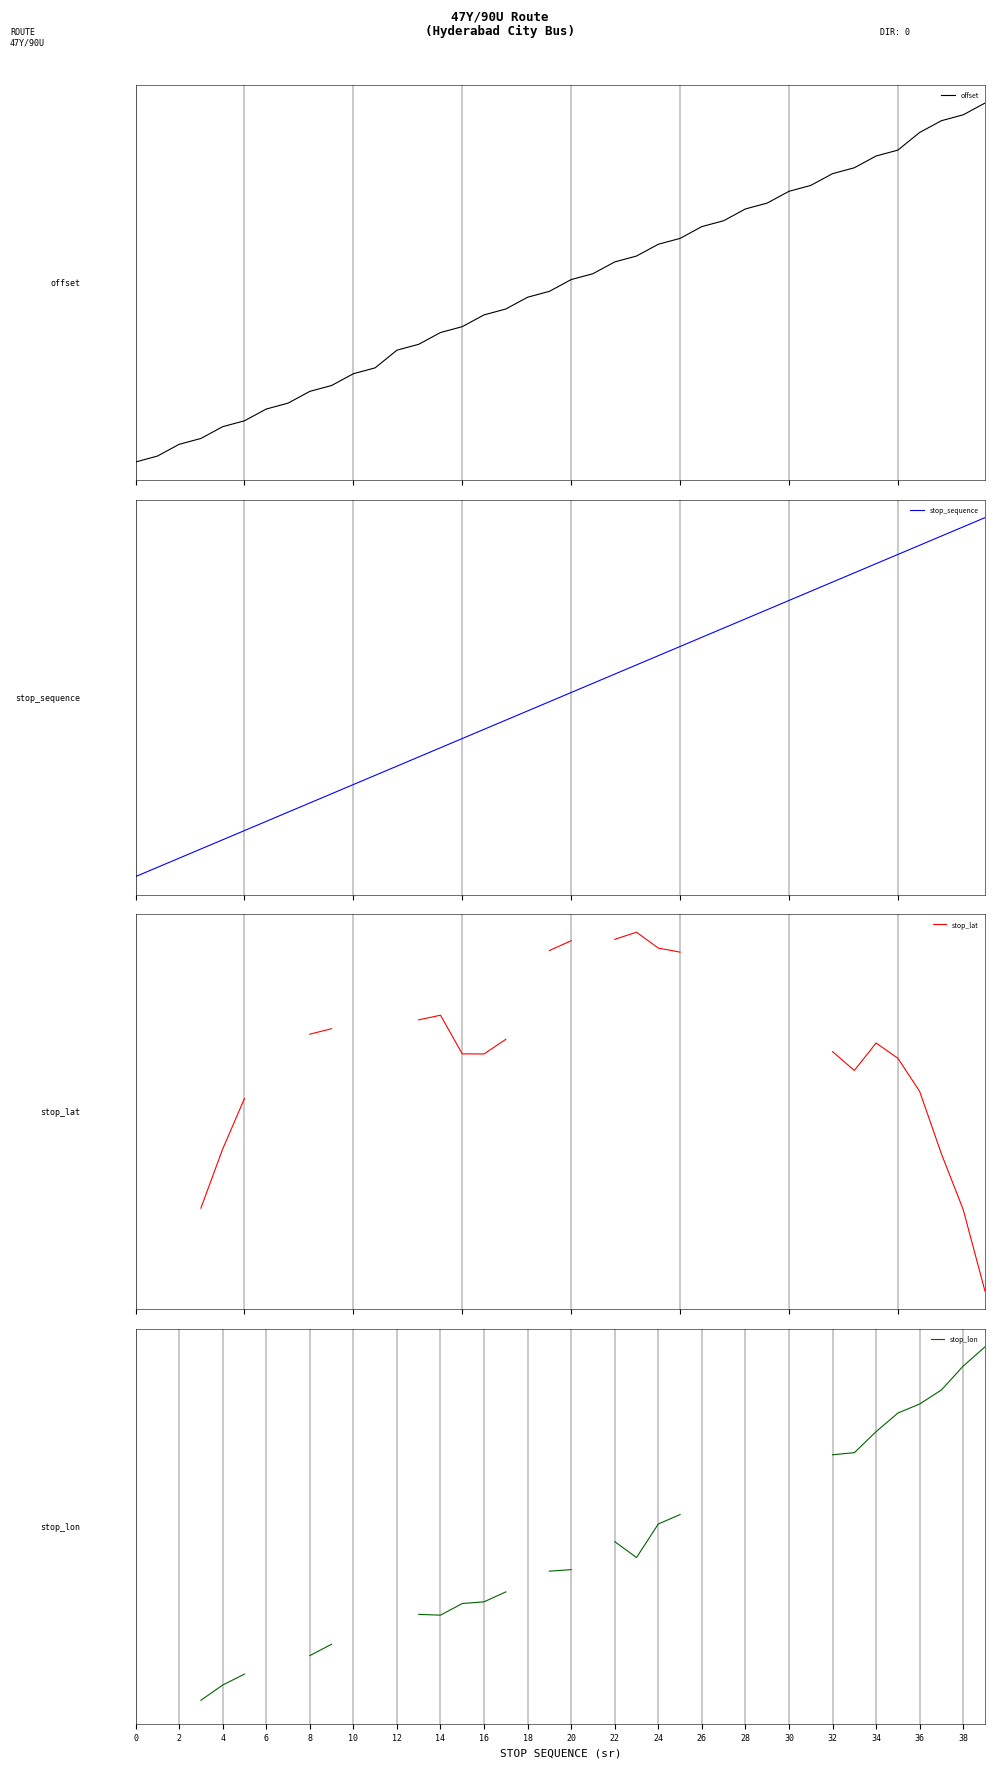

What is the greatest value displayed?

1.9